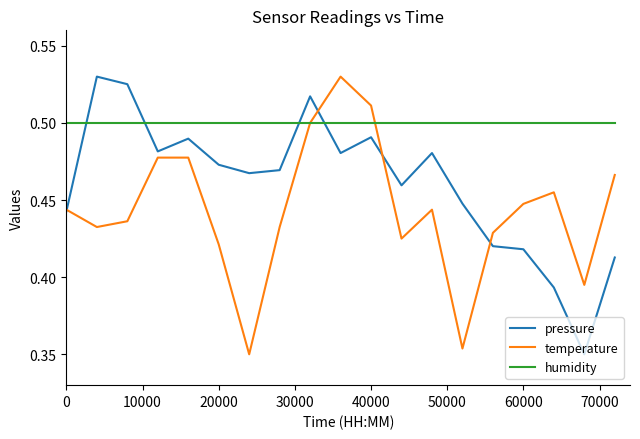

True or false: humidity and pressure cross at least once.

True